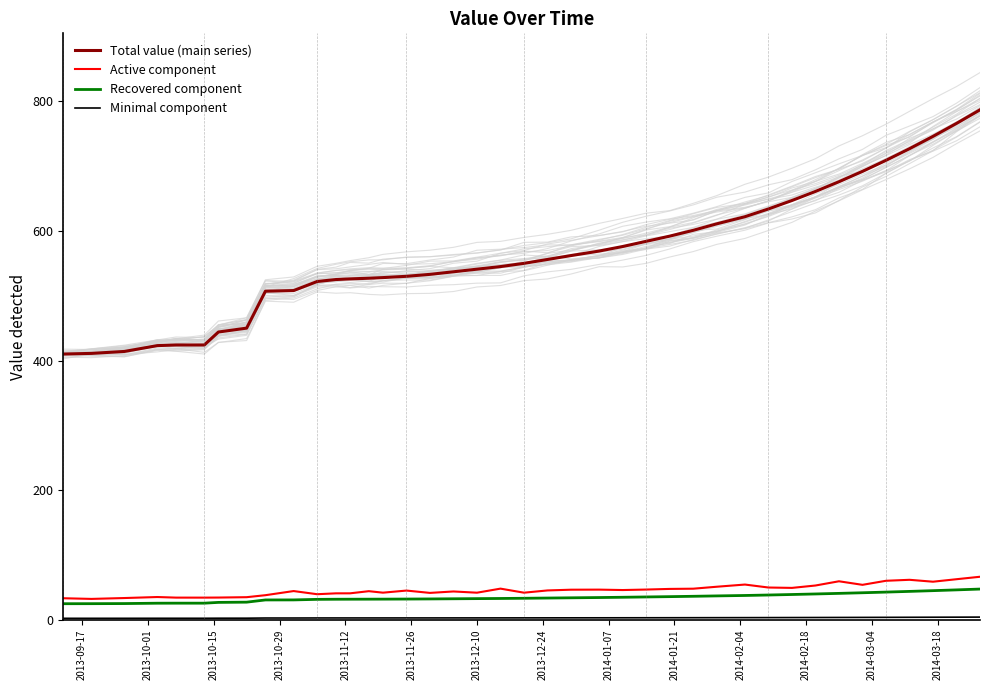

True or false: Minimal component and Recovered component intersect in this chart.

False